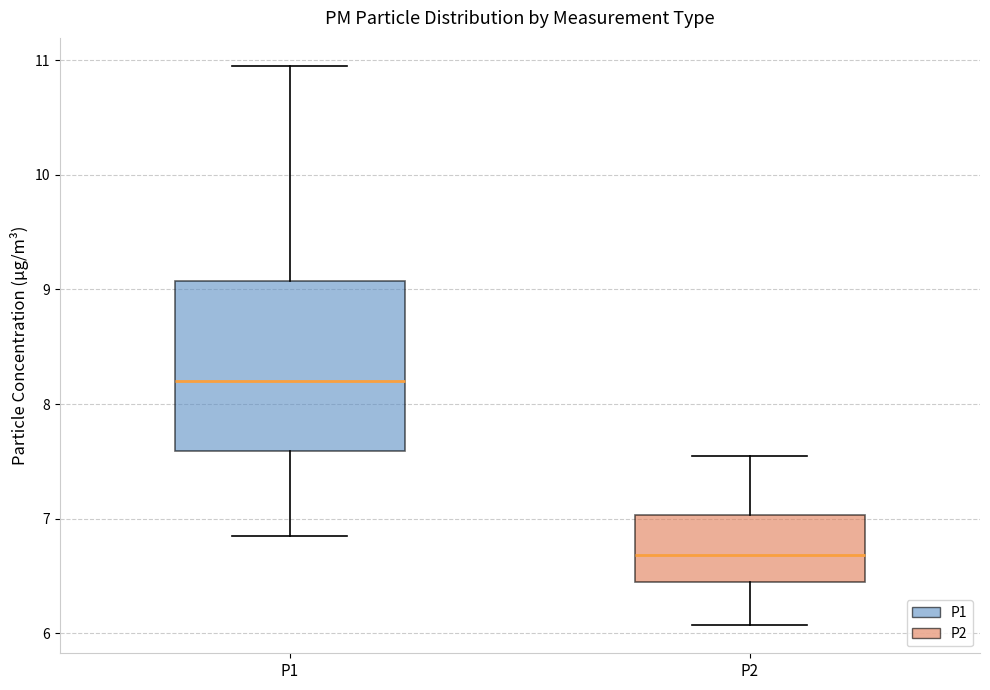

Where does the upper whisker of the box for P2 end on the y-axis? The values are not printed on the chart, so give them approximately, as read against the axis.

7.6